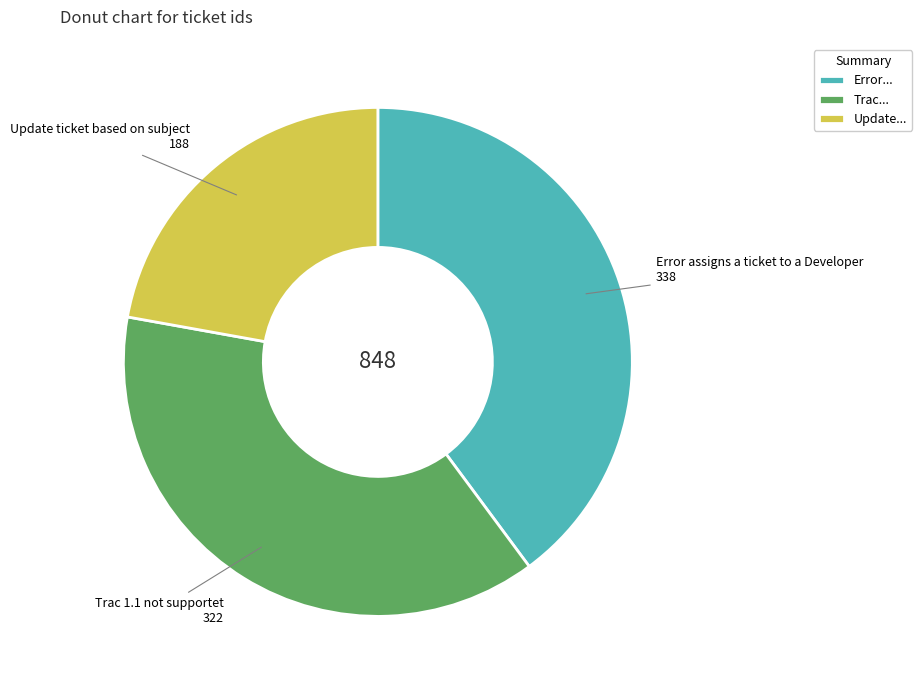

Which has a higher value, Trac... or Error...?

Error...